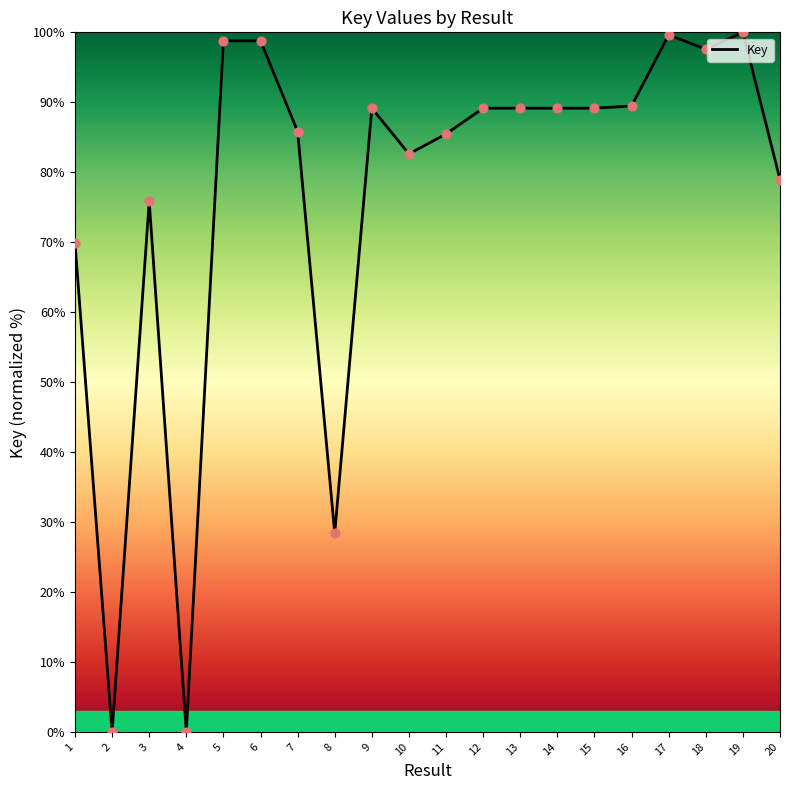

What is the change in value from 8 to 10?

+54.2